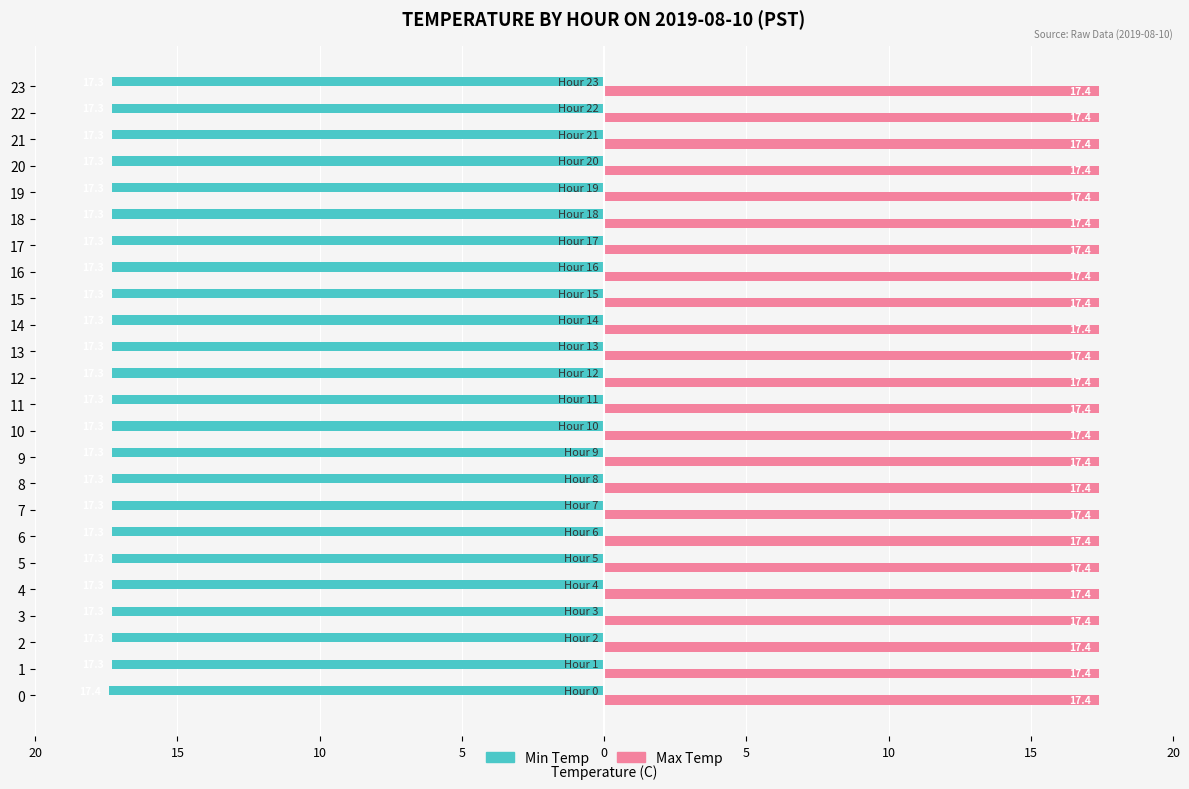

Which series has the largest range (max minus min)?

Min Temp